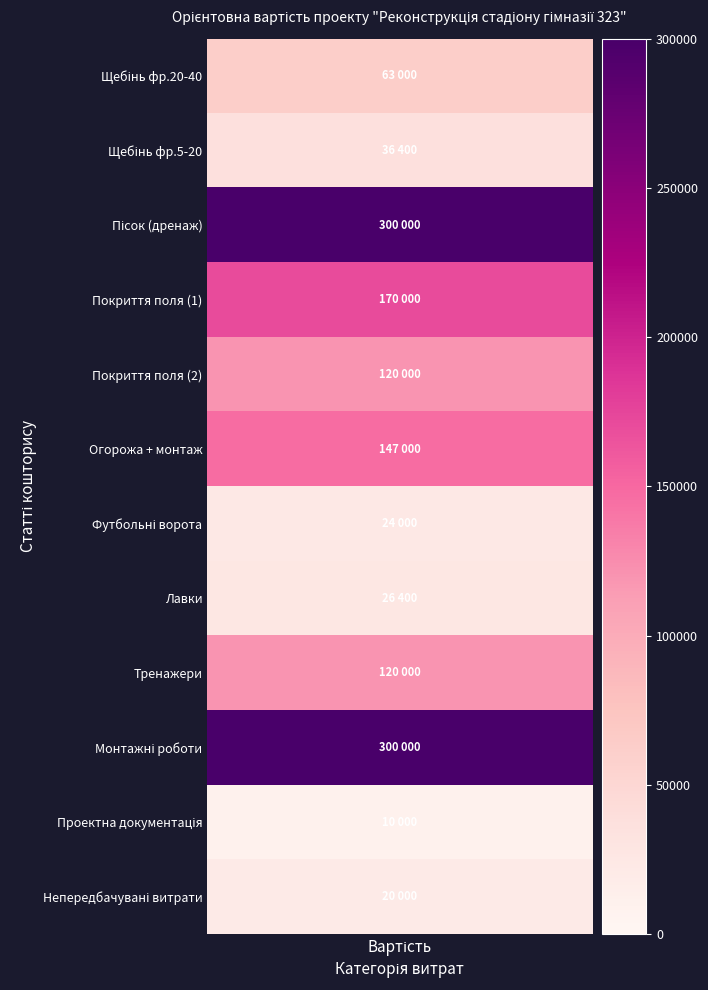

What is the difference between the maximum and minimum values?

290000